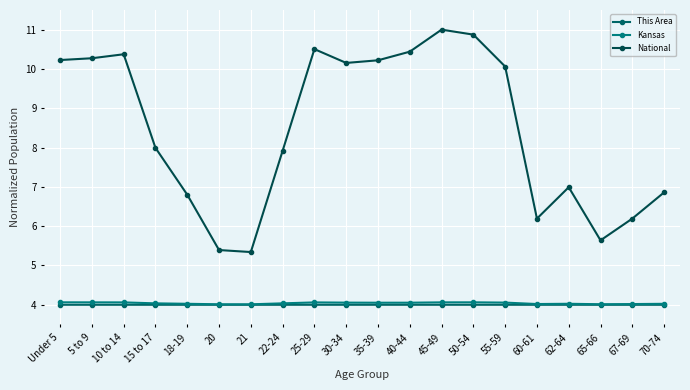

What is the lowest value of the Kansas series?

4.0